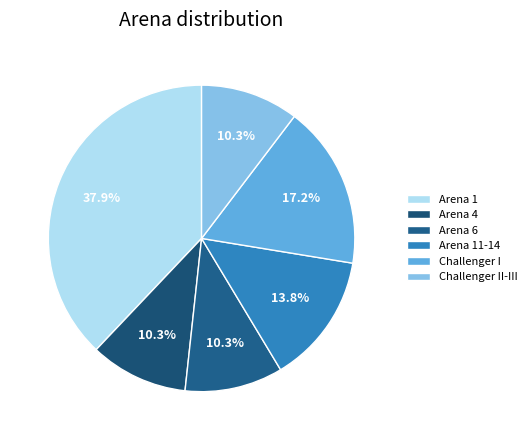

Which has a higher value, Arena 6 or Challenger I?

Challenger I